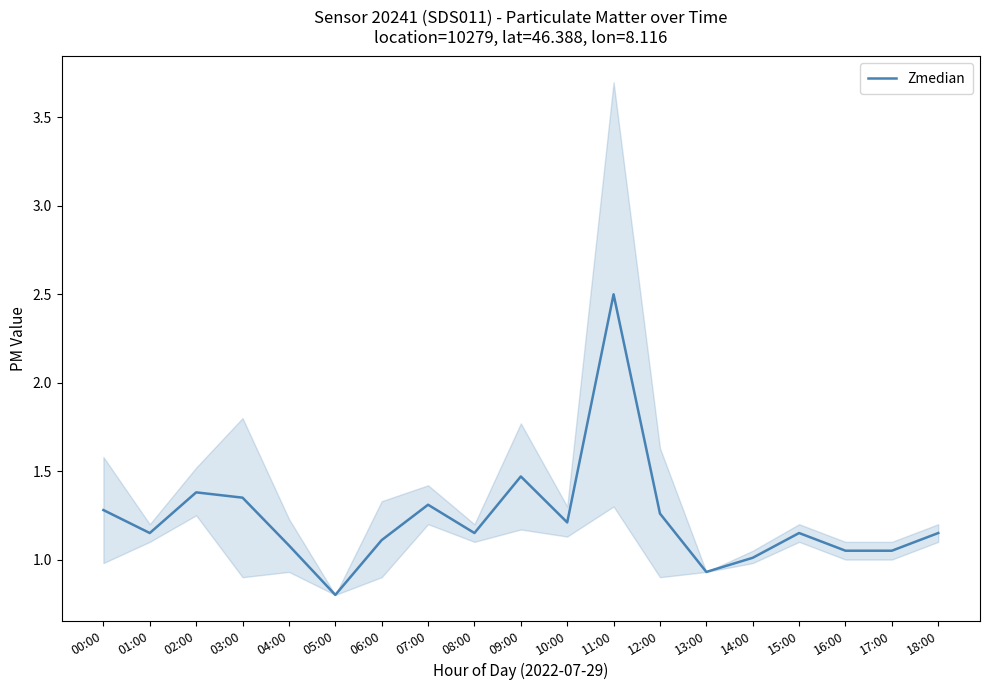

How many interior local valleys (lower than both neighbors) does the data have?

5